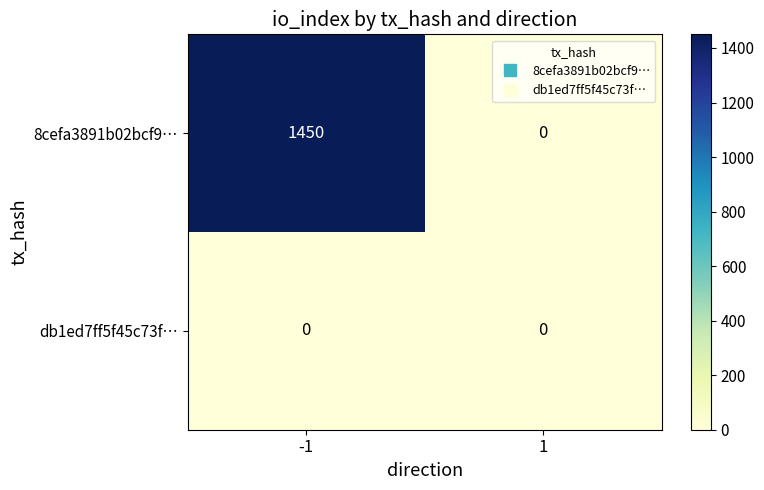

What is the greatest value displayed?

1450